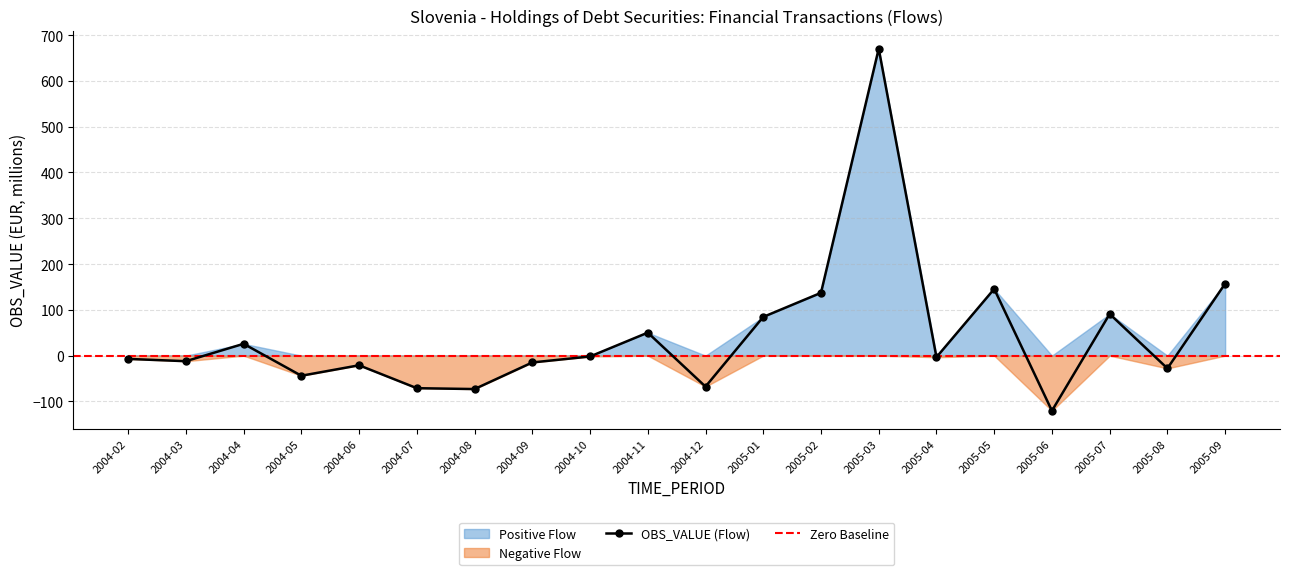

How many values in the OBS_VALUE (Flow) series exceed -3?

9